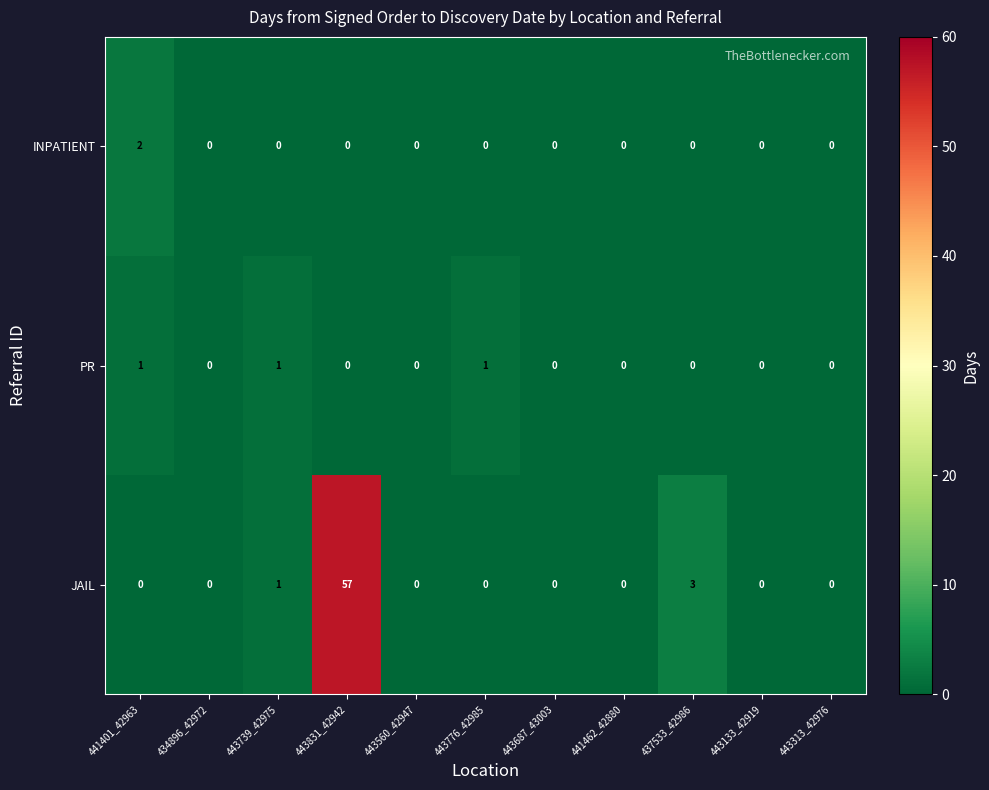

What is the maximum value shown in the chart?

57